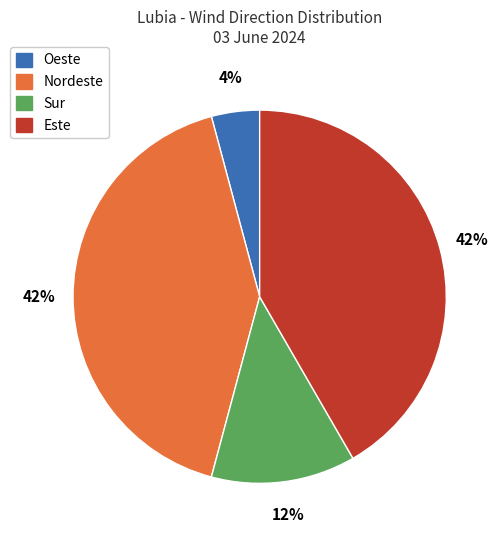

Is there any slice that represents more than half of the pie?

No